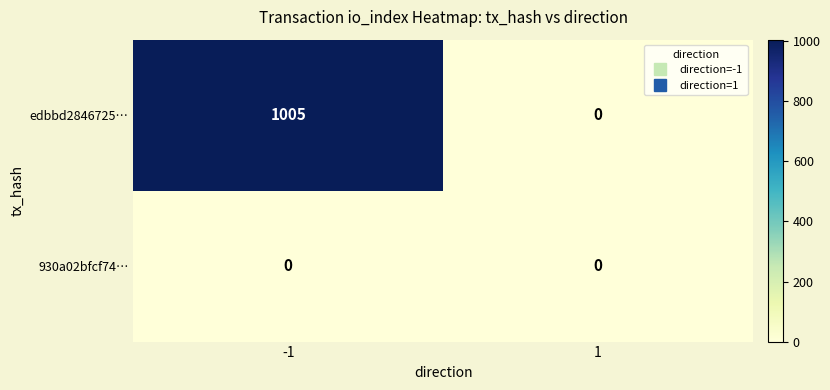

Reading left to right, what are all the values shown in this chart?

edbbd2846725…: 1005	0
930a02bfcf74…: 0	0